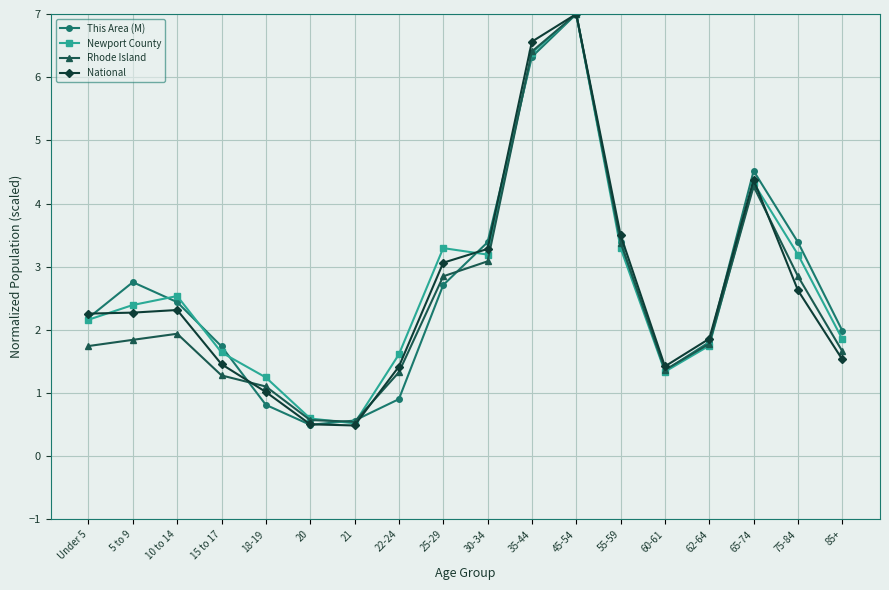

How many series are shown in this chart?

4